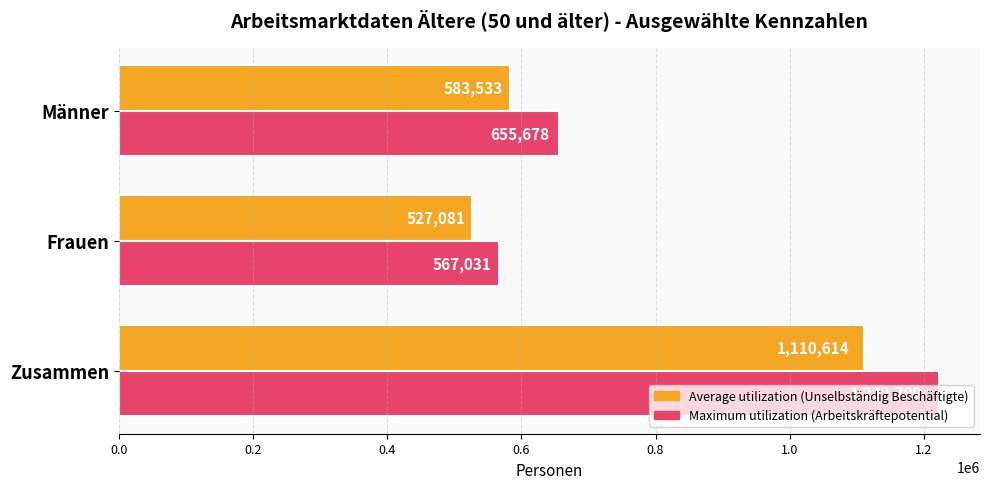

What is the difference between the highest and lowest values at Männer?

72145